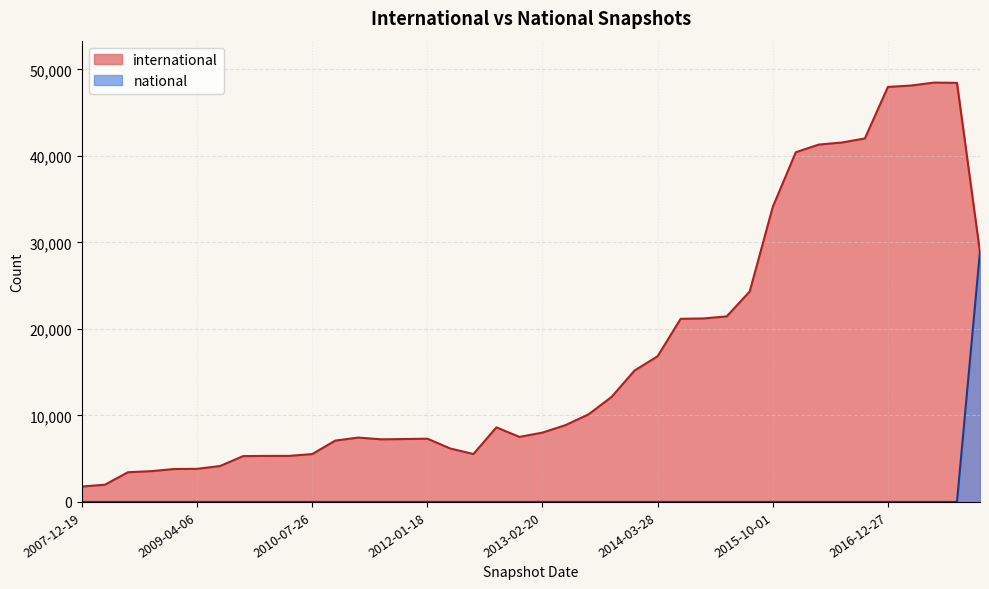

What is the label of the 10th point from the left?

2010-04-01